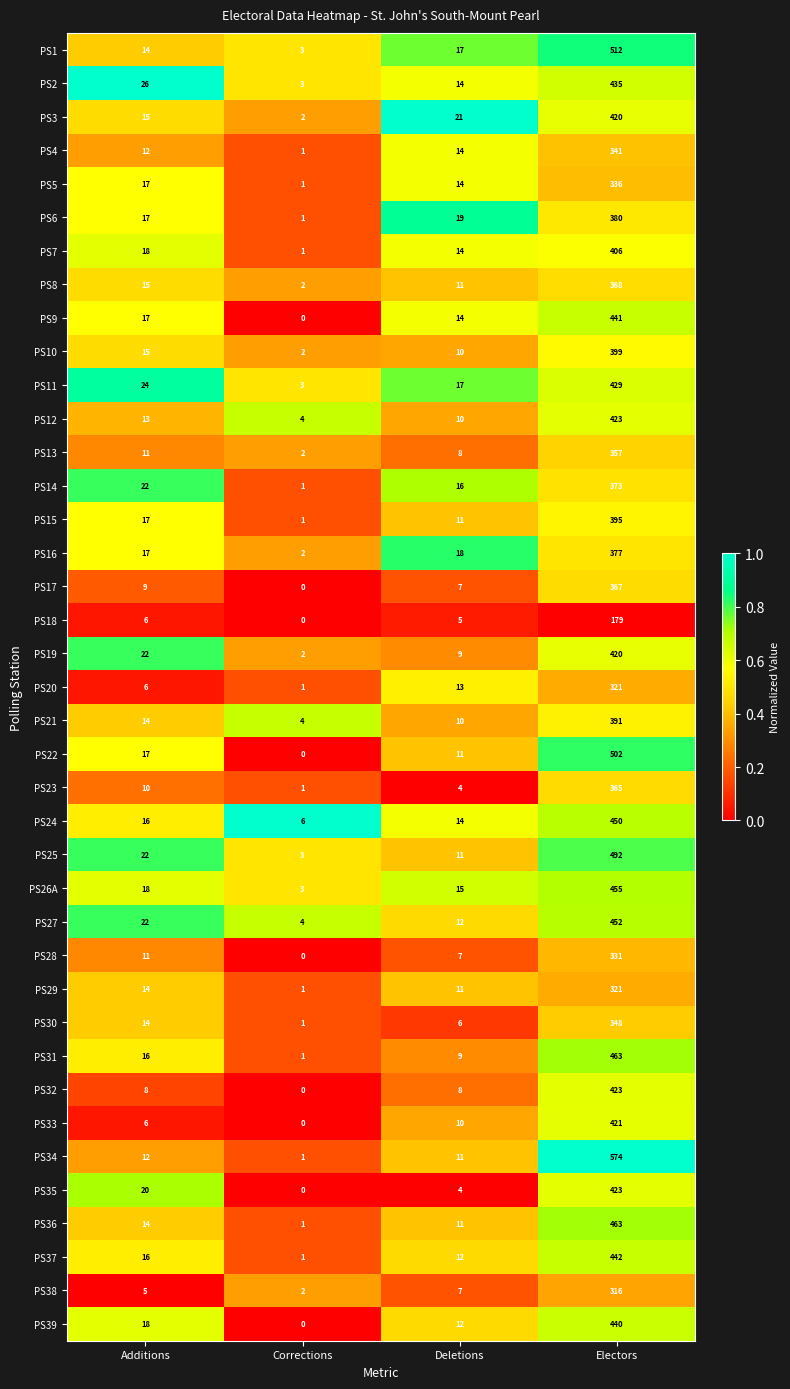

Where is PS25 nearest to the value 247?

Additions